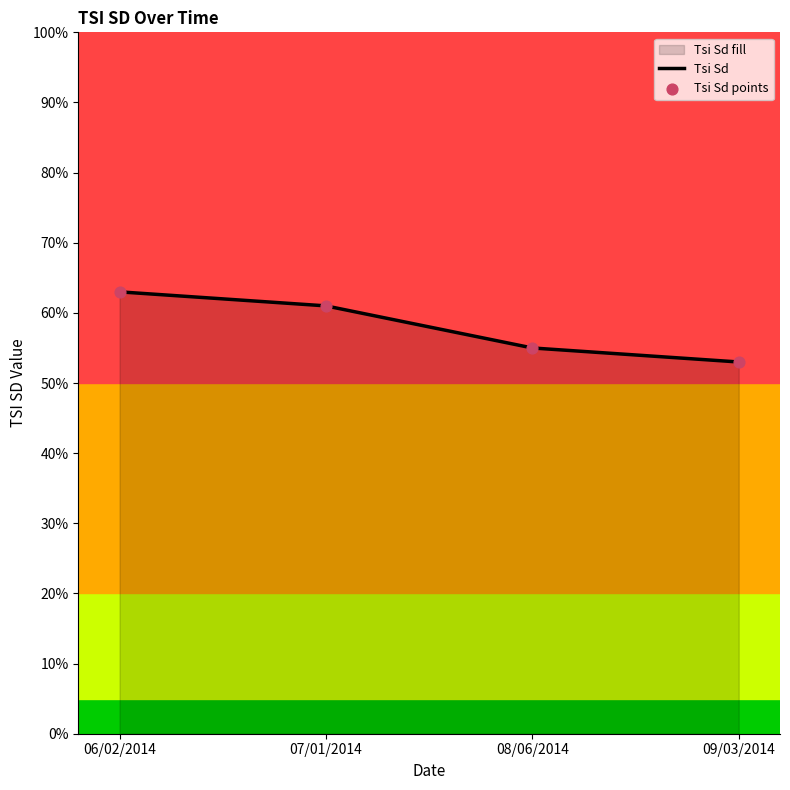

At which category is the sum across all series the highest?

06/02/2014